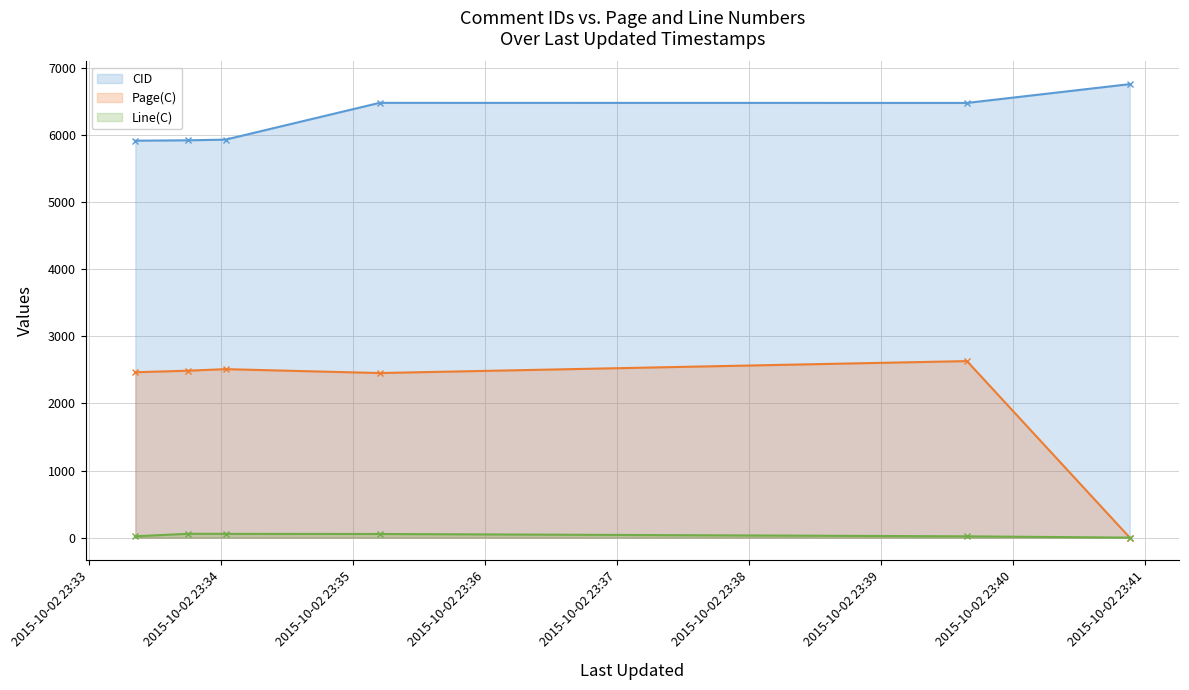

Does the chart display data point markers on the line(s)?

Yes